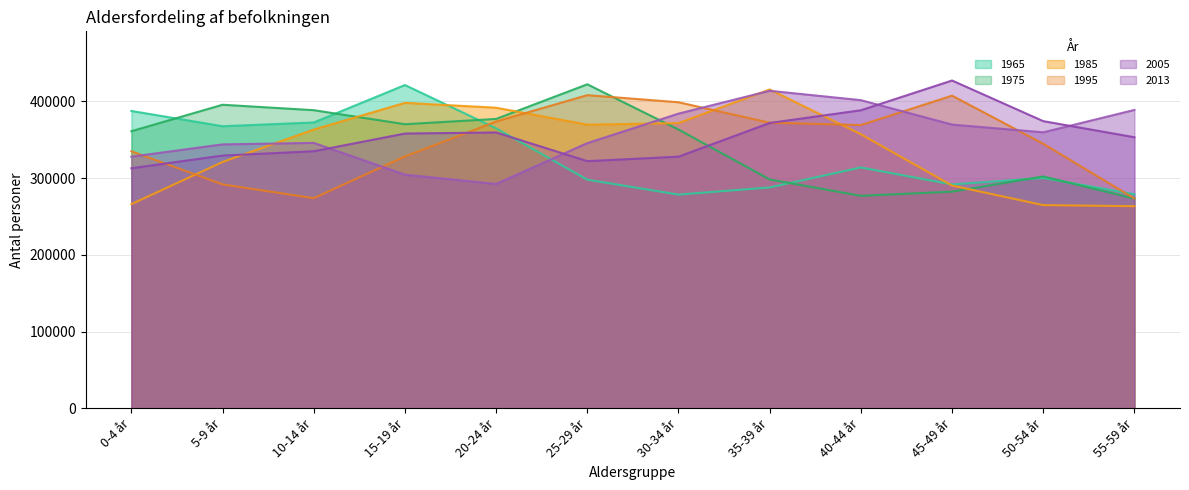

At which category does 2013 reach its first local valley?

25-29 år